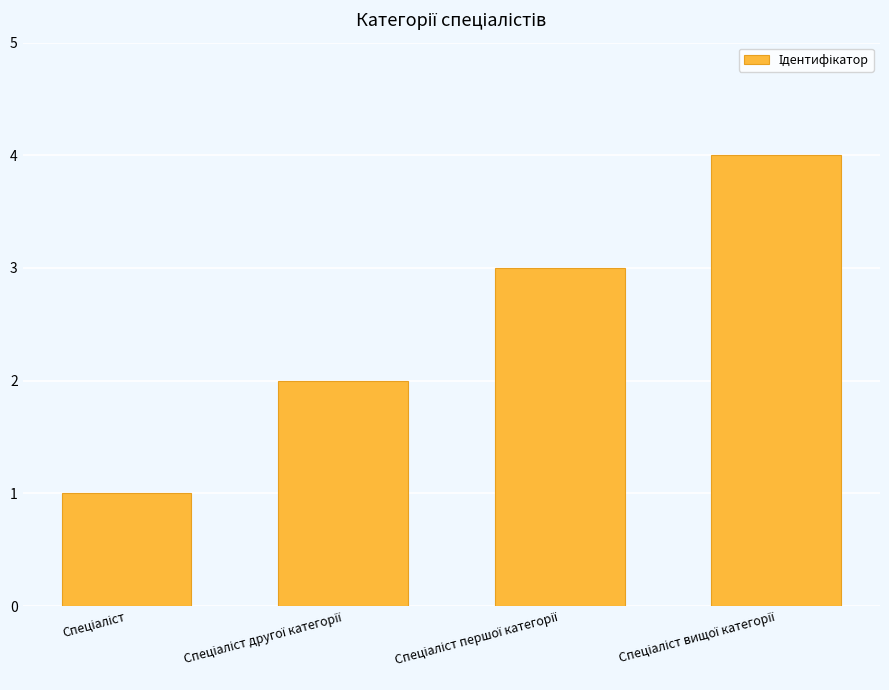

Does the chart contain stacked bars?

No